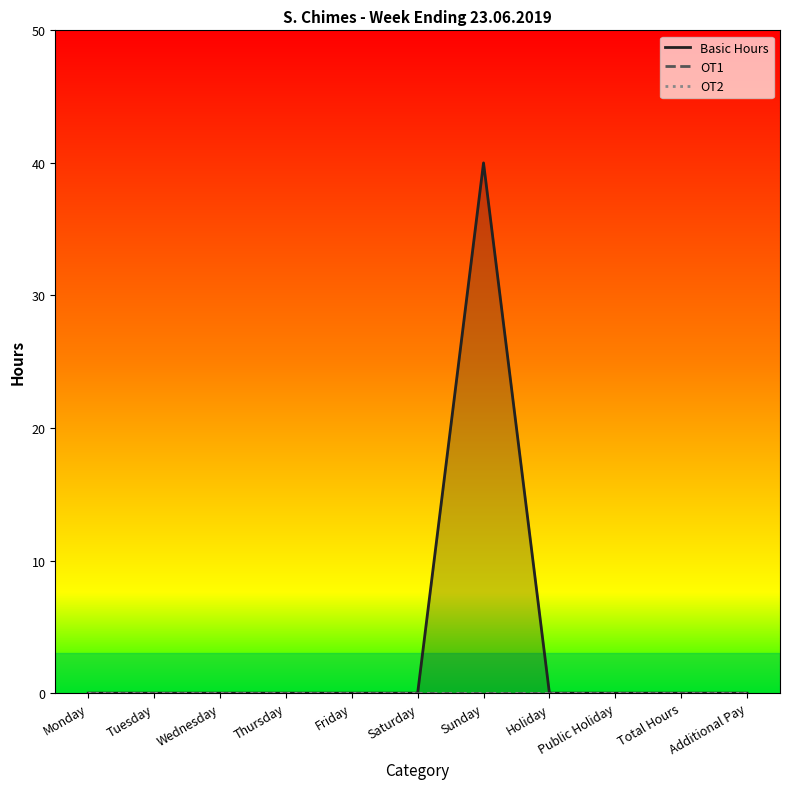

Which series changed the most between Saturday and Additional Pay?

Basic Hours